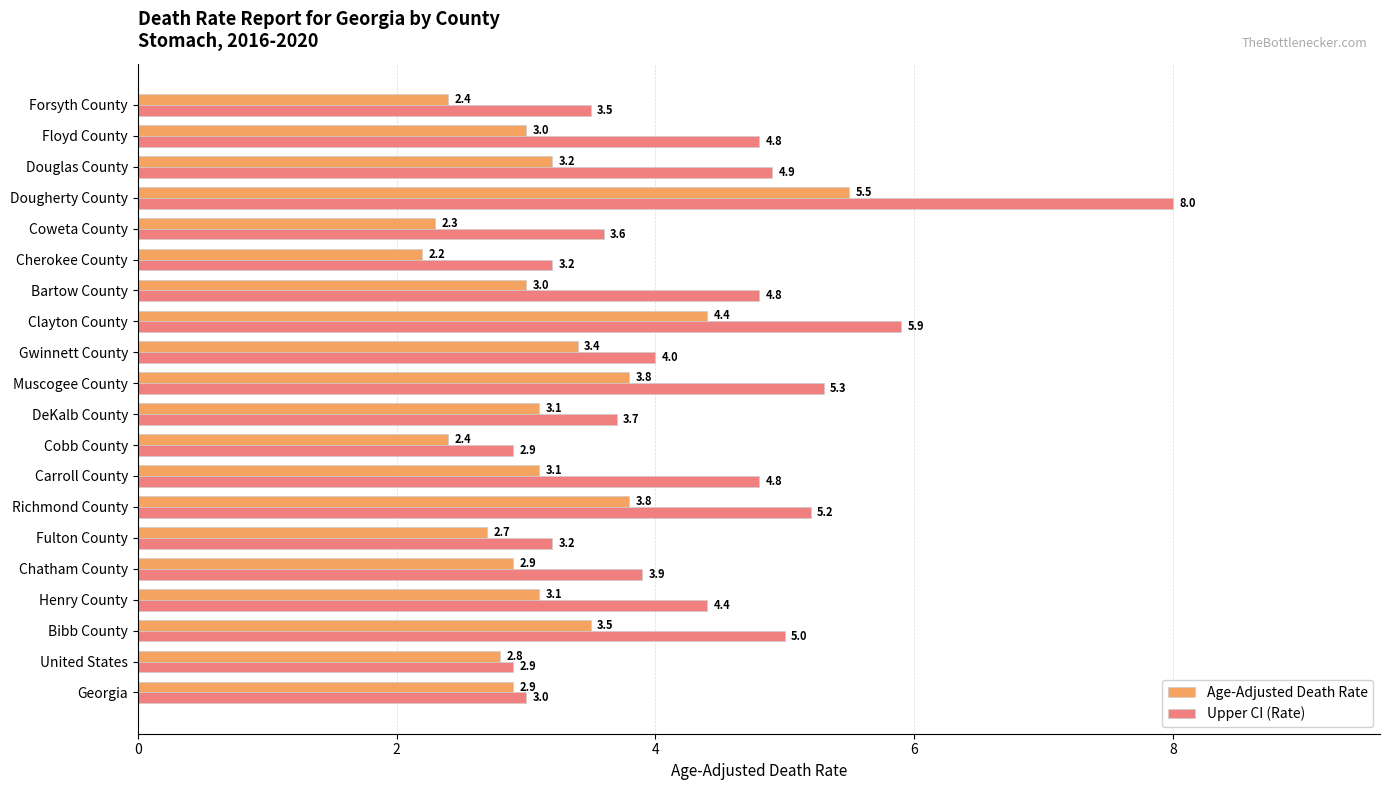

Rank the series by their average value, from highest to lowest.

Upper CI (Rate), Age-Adjusted Death Rate